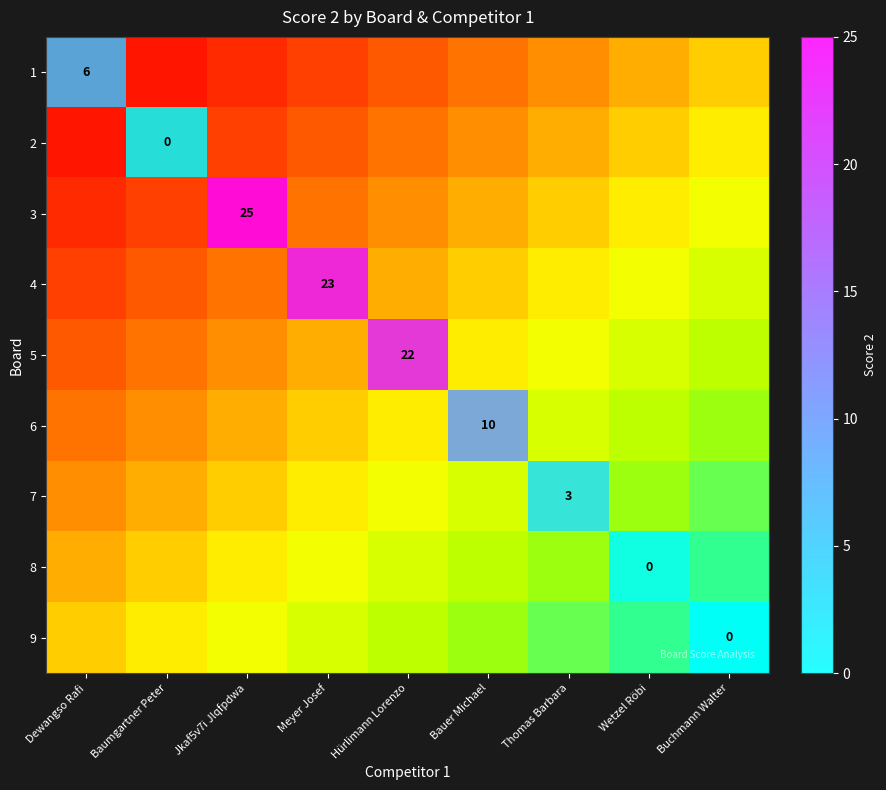

How many distinct data groups are displayed?

9